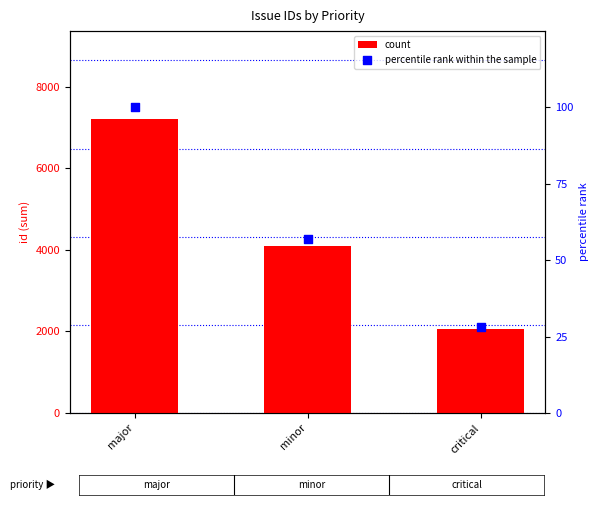

At which category is the sum across all series the highest?

major